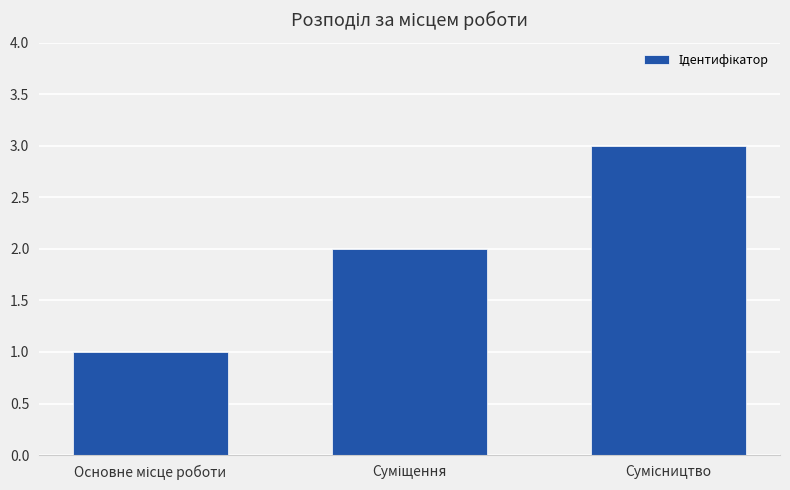

What is the sum of all values?

6